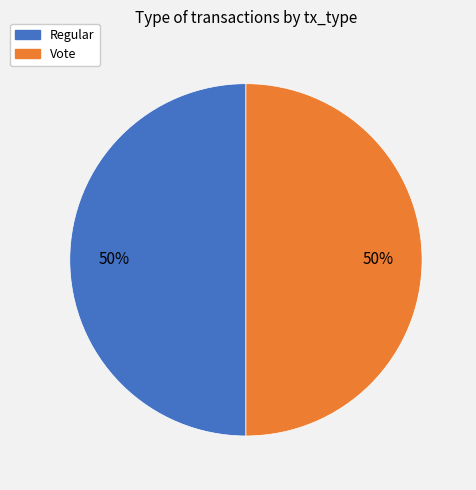

How many slices are in this pie chart?

2